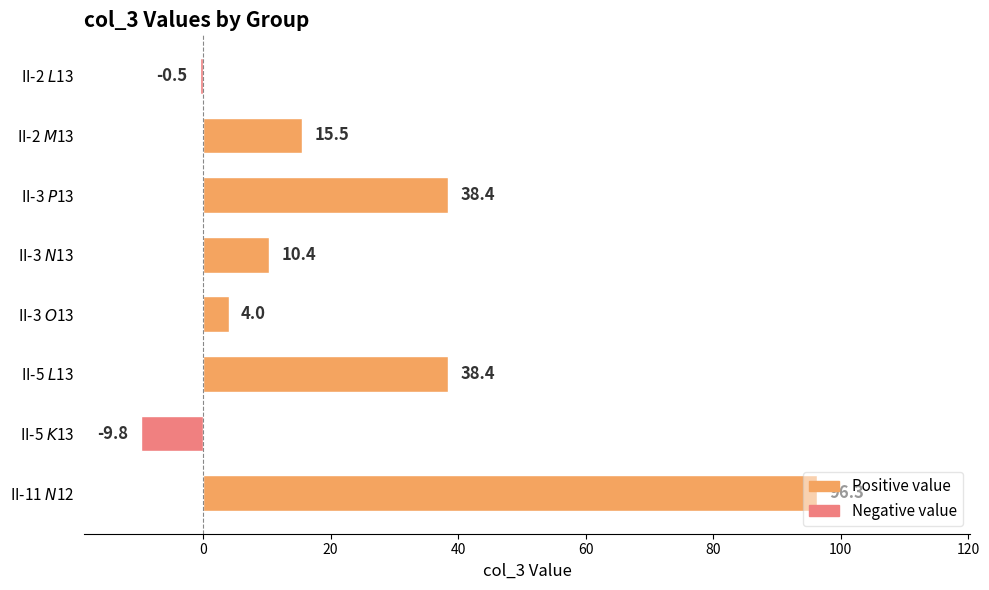

What is the value of the 3rd bar from the top?

38.4